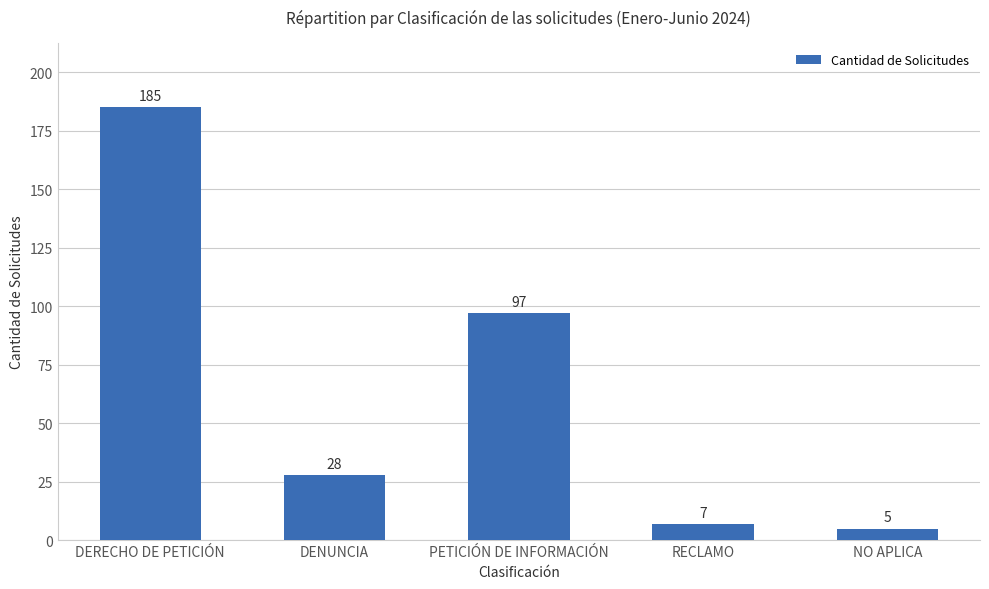

What is the difference between the second highest and minimum values?

92